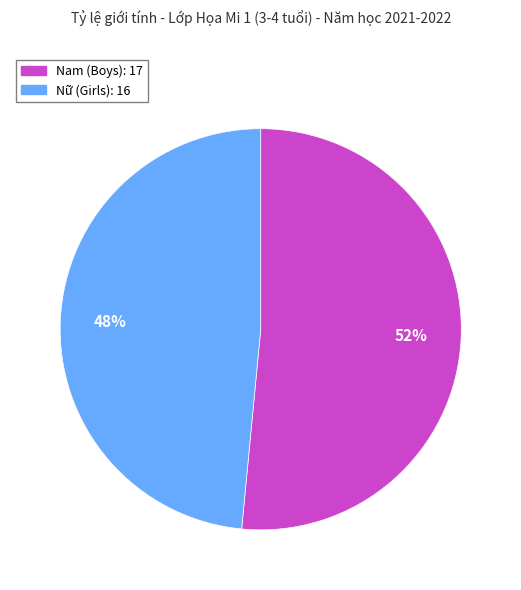

What percentage is the Nữ slice, to the nearest percent?

48%